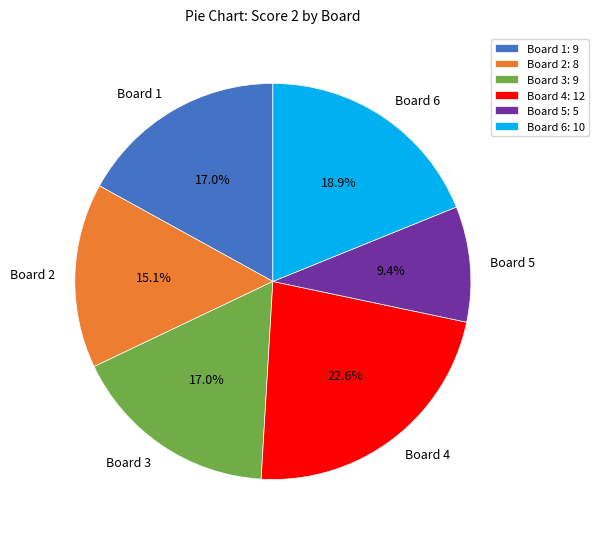

What is the total percentage of Board 2 and Board 3?

32.1%